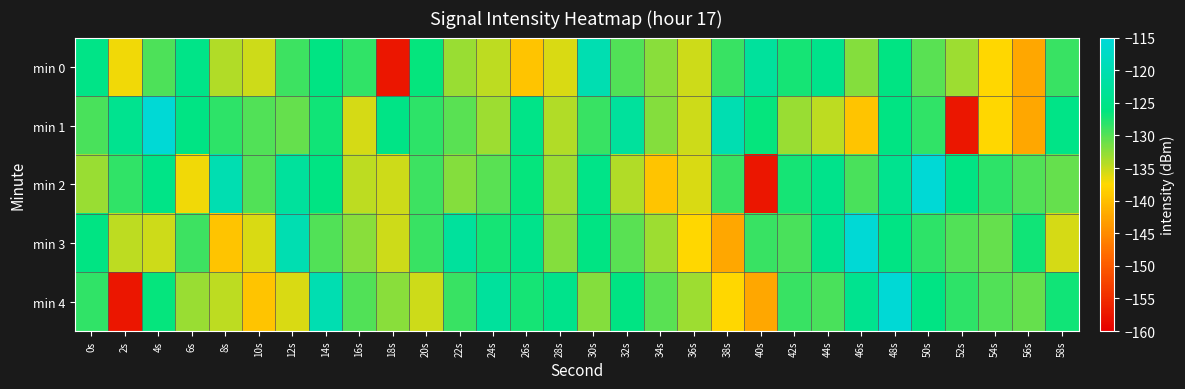

Rank the series by their maximum value, from lowest to highest.

min 0, min 1, min 2, min 3, min 4